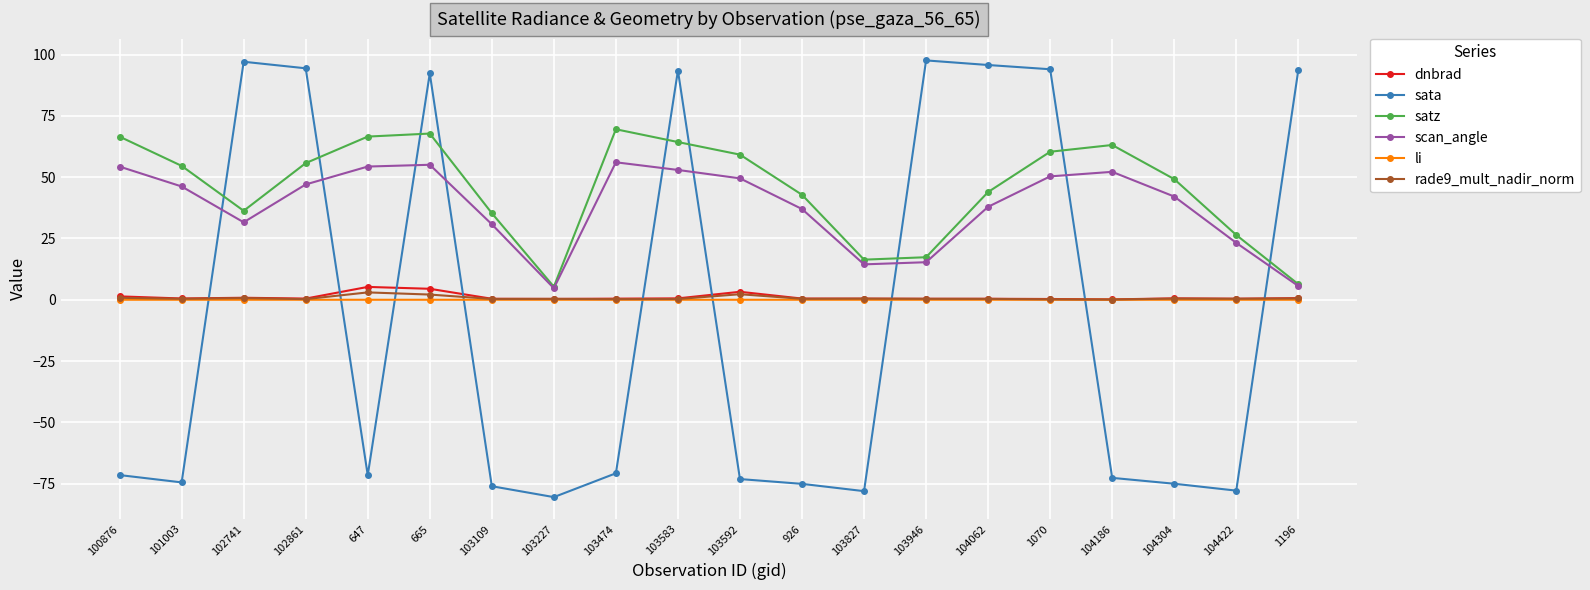

What is the sum of the rade9_mult_nadir_norm values at 926 and 103227?

0.7